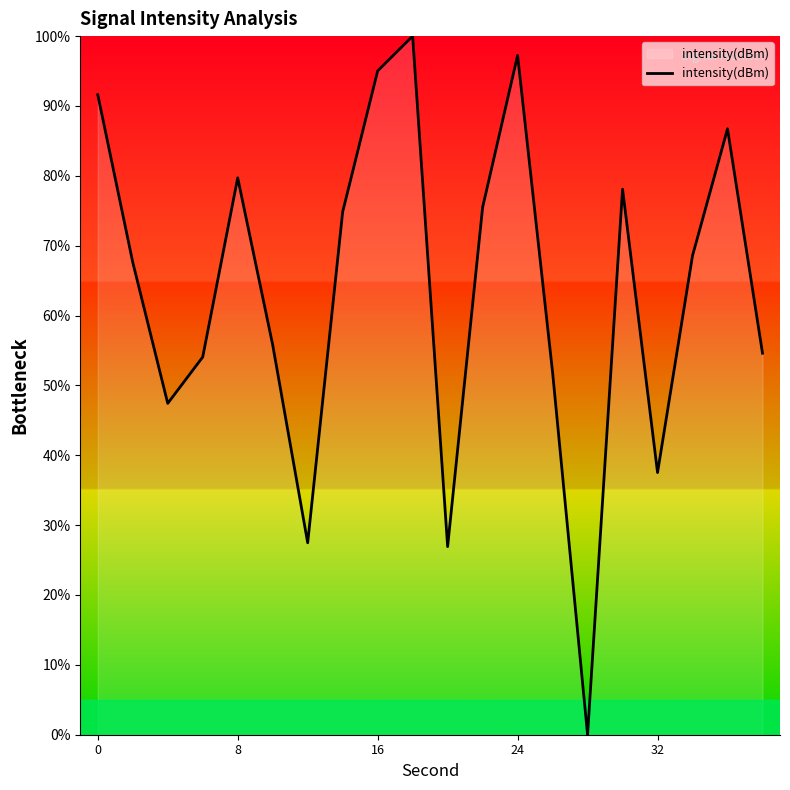

What is the greatest value displayed?

100.0